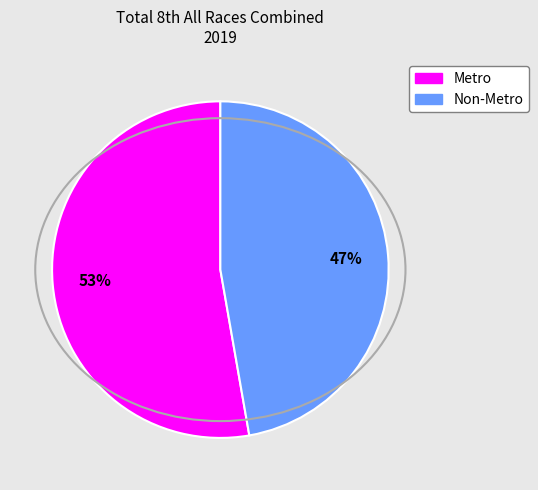

To the nearest percent, what is the combined percentage of Non-Metro and Metro?

100%